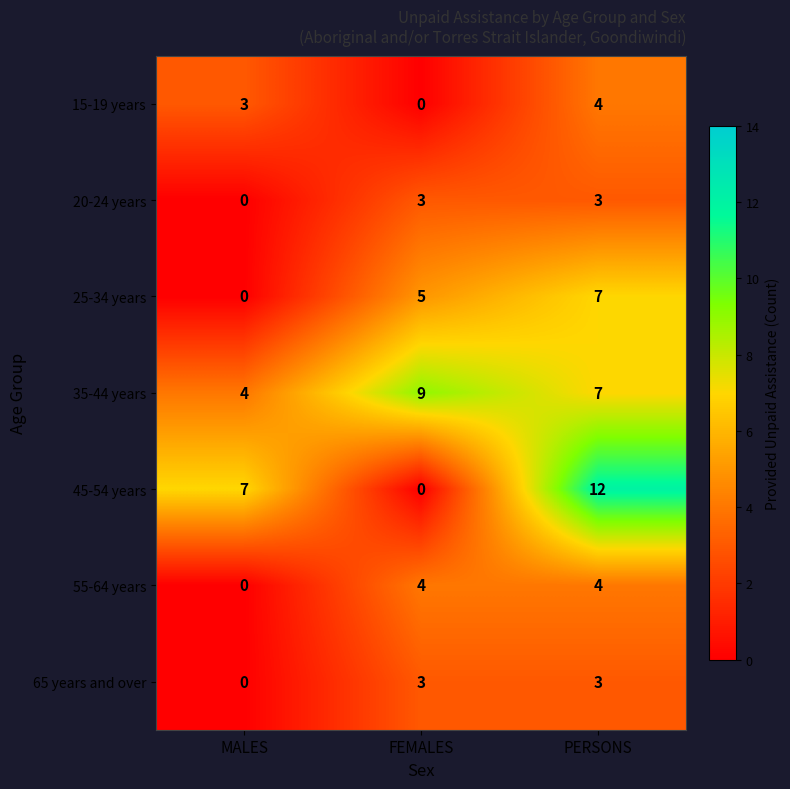

What is the total value across all series at FEMALES?

24